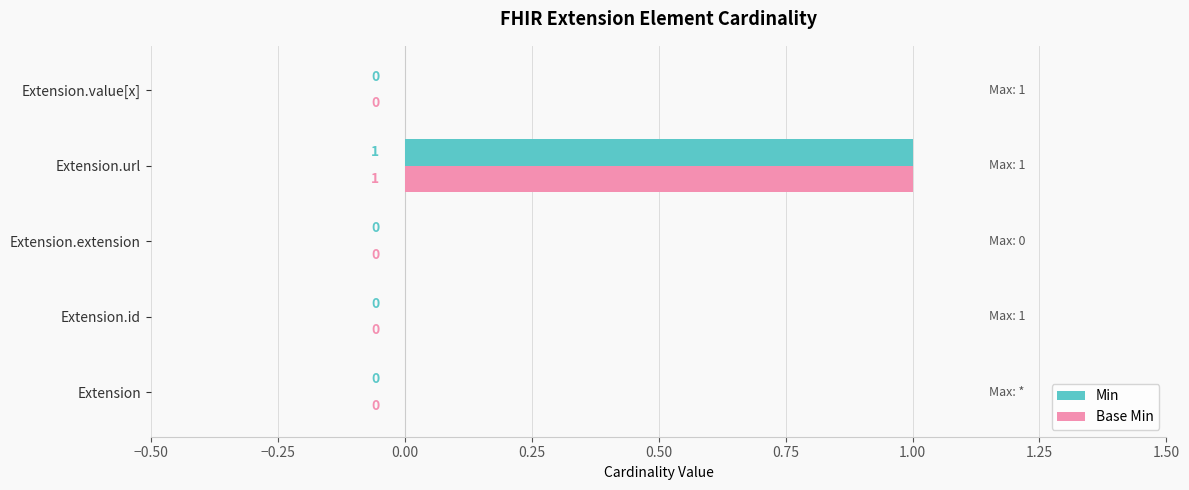

At which label does Min reach its peak?

Extension.url